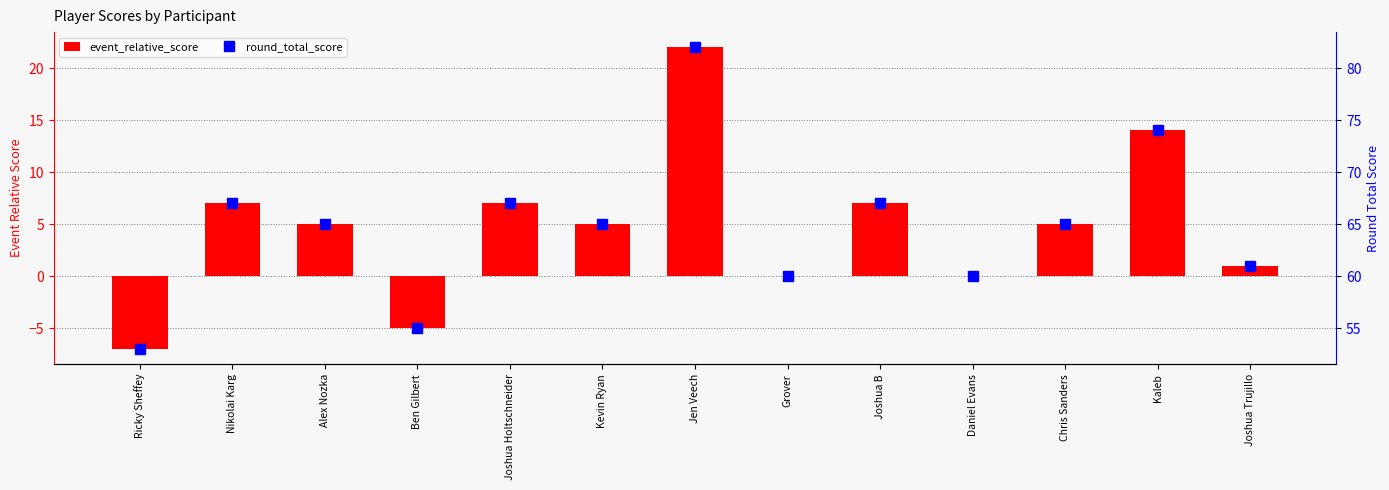

Reading left to right, extract all data points from this chart.

event_relative_score: -7	7	5	-5	7	5	22	0	7	0	5	14	1
round_total_score: 53	67	65	55	67	65	82	60	67	60	65	74	61